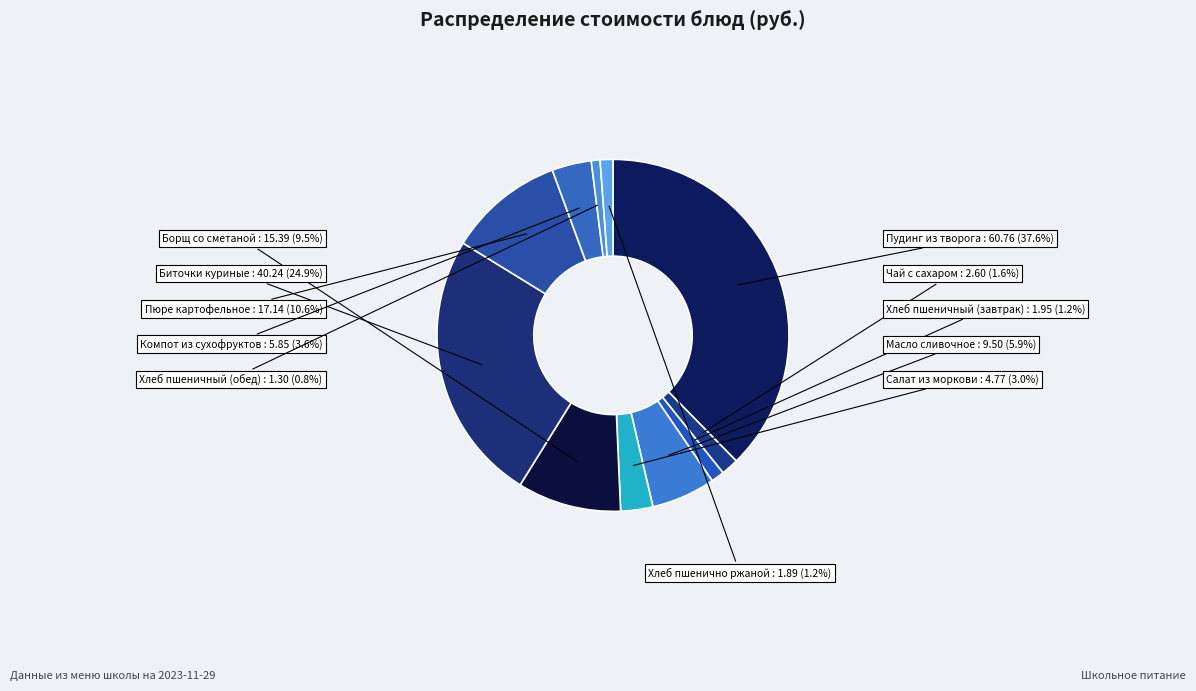

Count the number of slices in the pie.

11